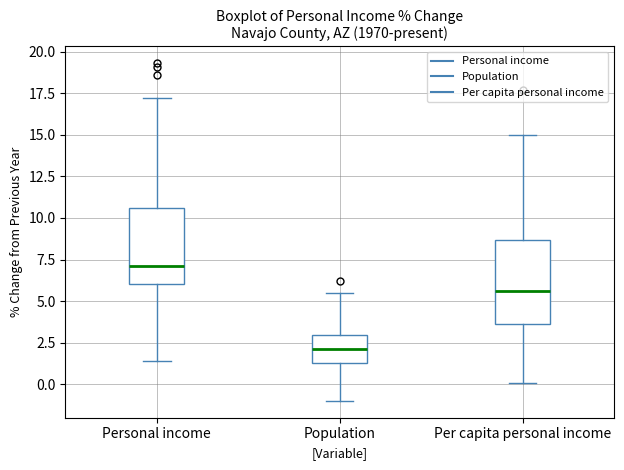

Where does the upper whisker of the box for Population end on the y-axis? The values are not printed on the chart, so give them approximately, as read against the axis.

5.5